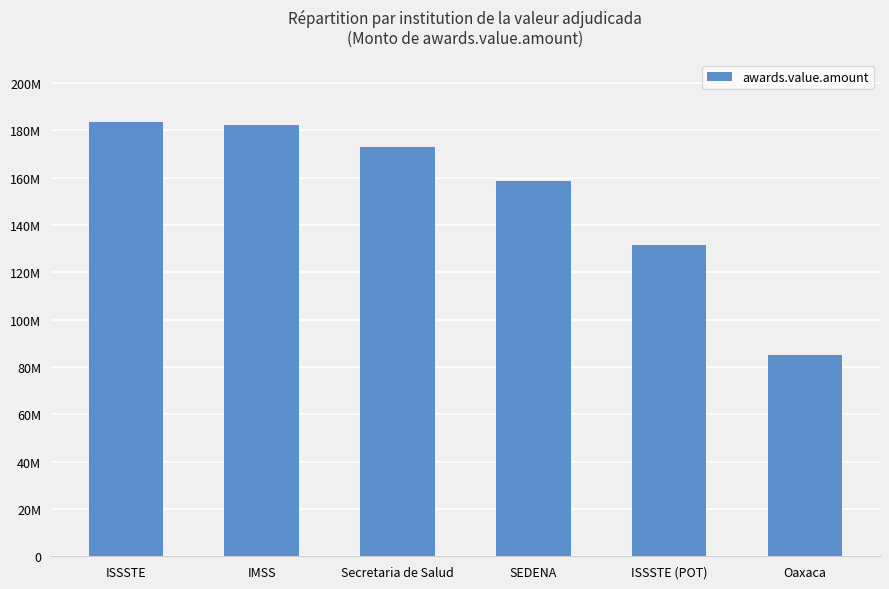

At which category does the chart reach its peak across all series?

ISSSTE